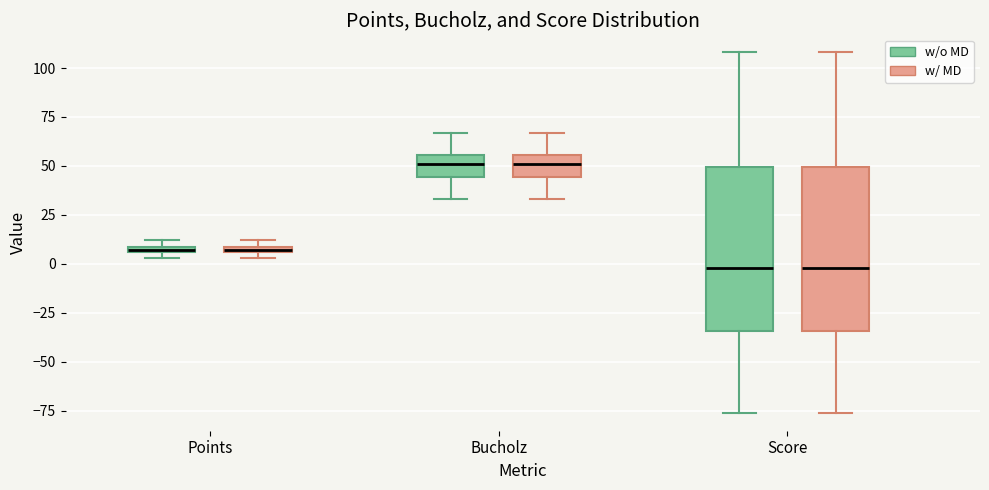

Where is the upper edge of the box for Points (w/o MD) on the y-axis? The values are not printed on the chart, so give them approximately, as read against the axis.

10